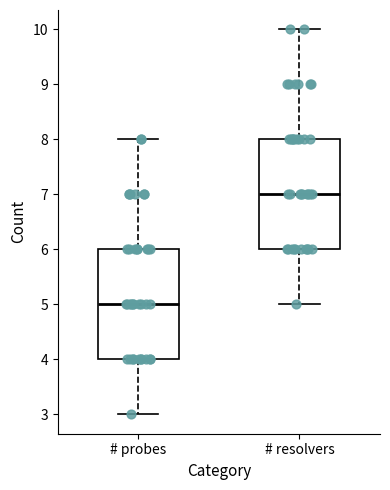

Reading left to right, read every box against the y-axis: the position of its median line, the range the box covers, and the ends of its whiskers. The values are not printed on the chart, so give them approximately, as read against the axis.

# probes: median 5, box 4 to 6, whiskers 3 to 8
# resolvers: median 7, box 6 to 8, whiskers 5 to 10